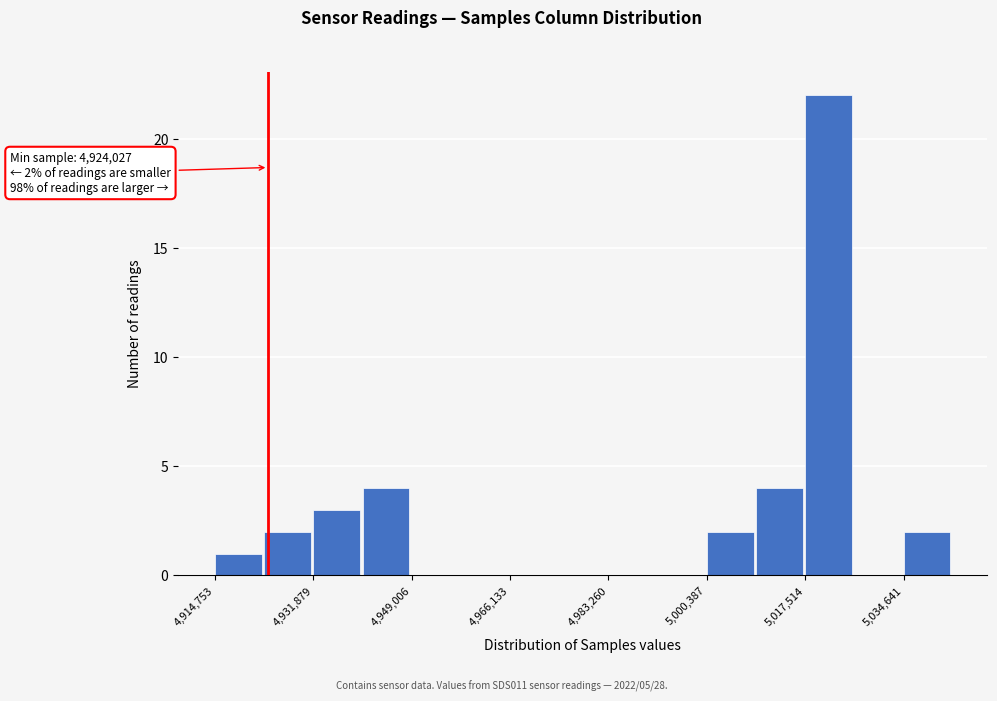

Over which range of the x-axis is the bar tallest?

5018000 to 5026000